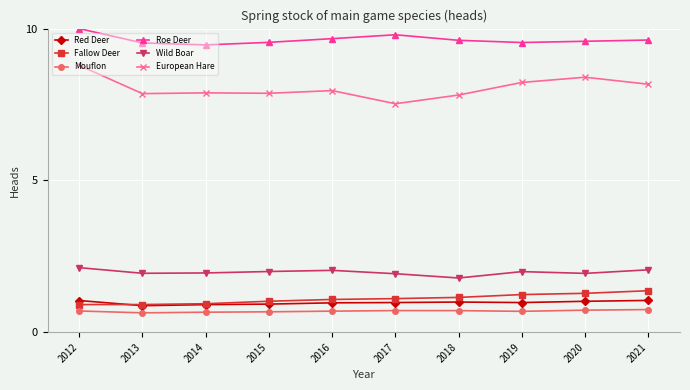

What is the value of the Mouflon point at the 2nd from the left?

0.6